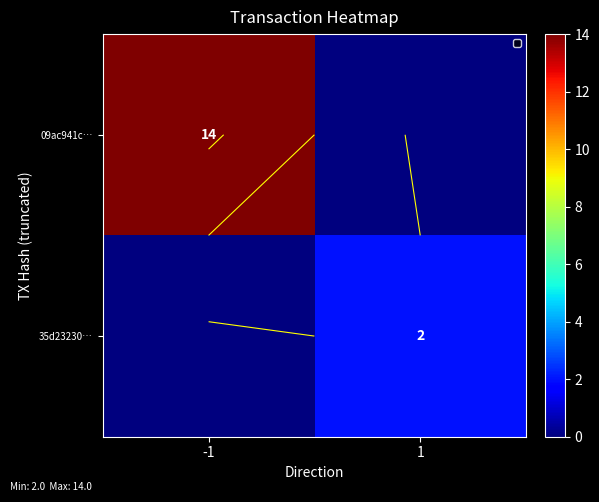

Count the 35d23230… values in the range 0 to 2.

2